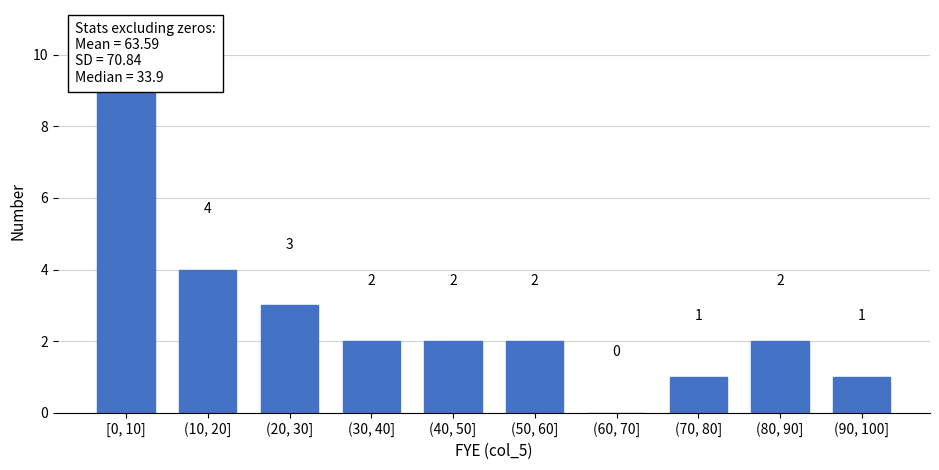

Reading right to left, what are all the values shown in this chart?

(90, 100]=1	(80, 90]=2	(70, 80]=1	(60, 70]=0	(50, 60]=2	(40, 50]=2	(30, 40]=2	(20, 30]=3	(10, 20]=4	[0, 10]=9